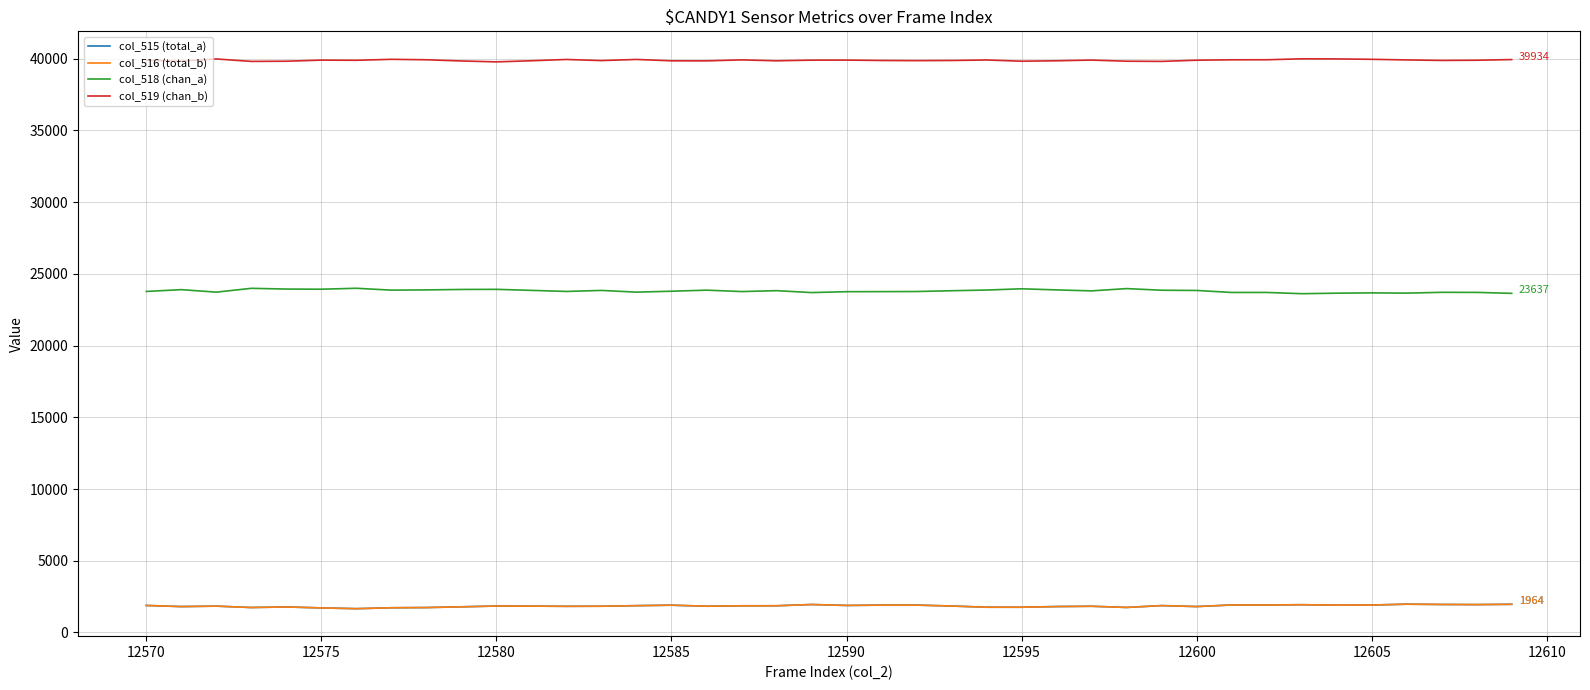

True or false: col_518 (chan_a) and col_516 (total_b) cross at least once.

False